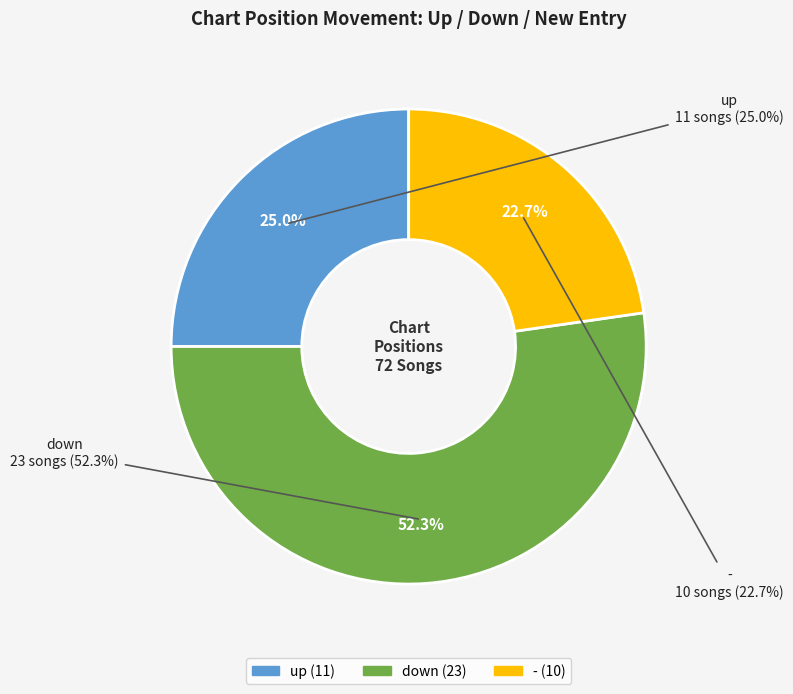

Which slice represents more than half of the pie?

down